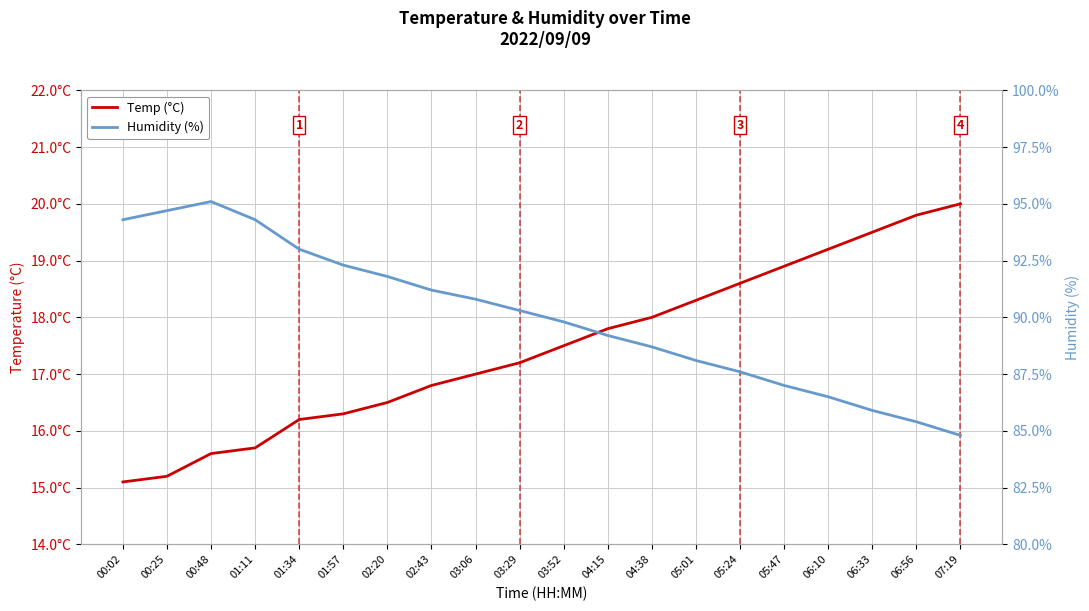

At which category is the sum across all series the highest?

00:48